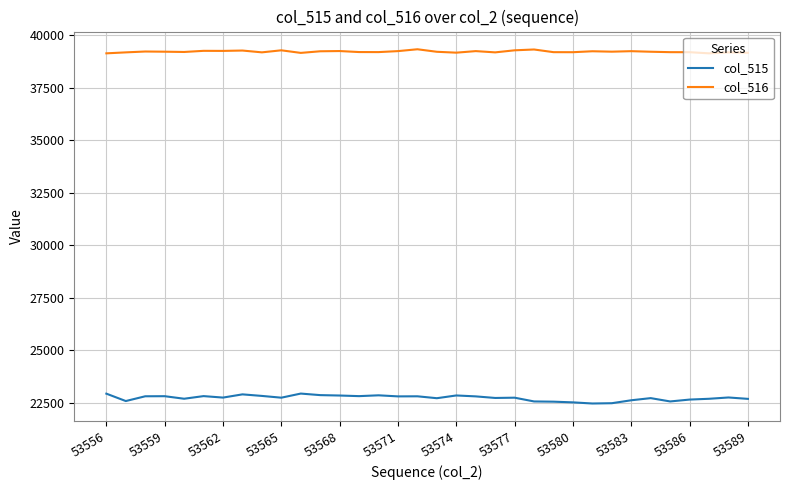

What is the maximum value shown in the chart?

39344